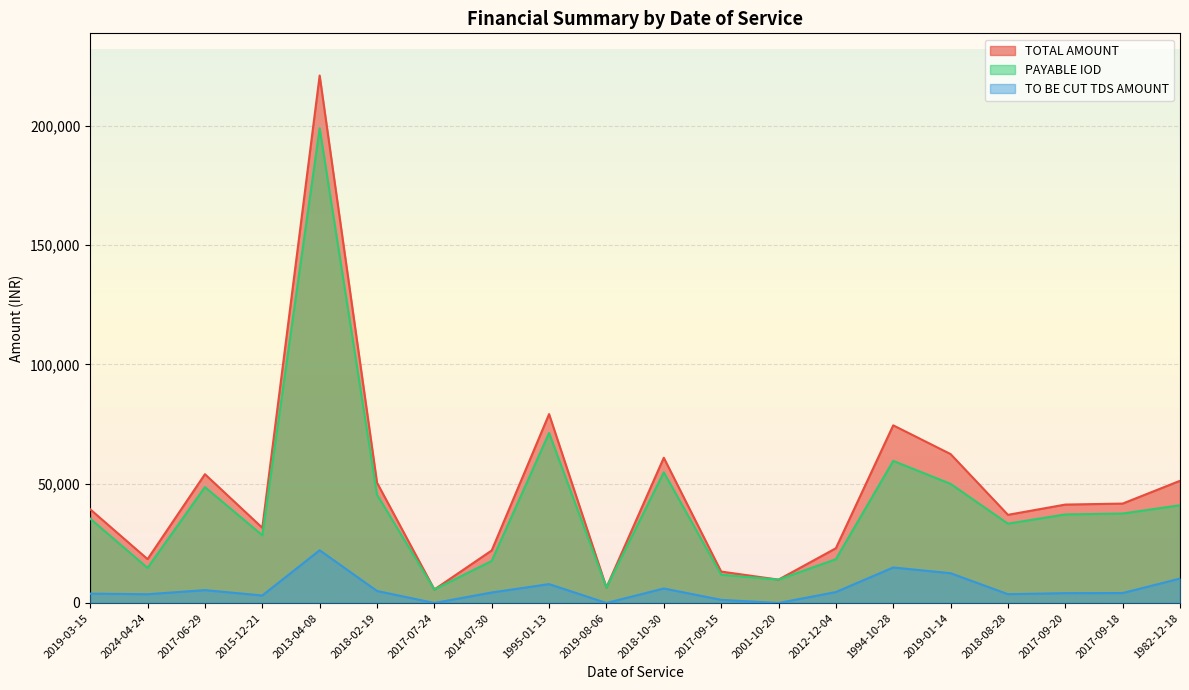

What is the maximum value for PAYABLE IOD?

199035.0